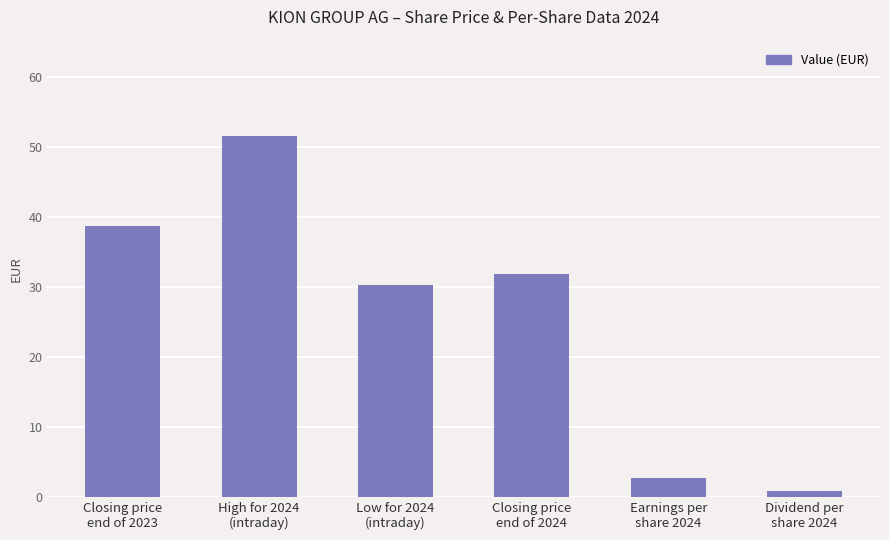

What is the change in value from Closing price
end of 2023 to Earnings per
share 2024?

-35.9